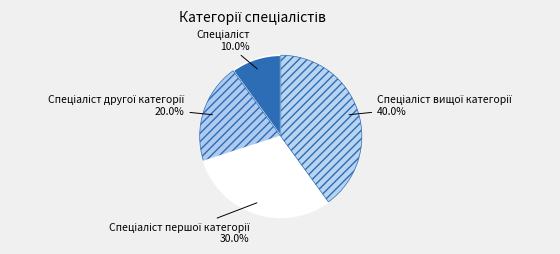

How many slices are in this pie chart?

4